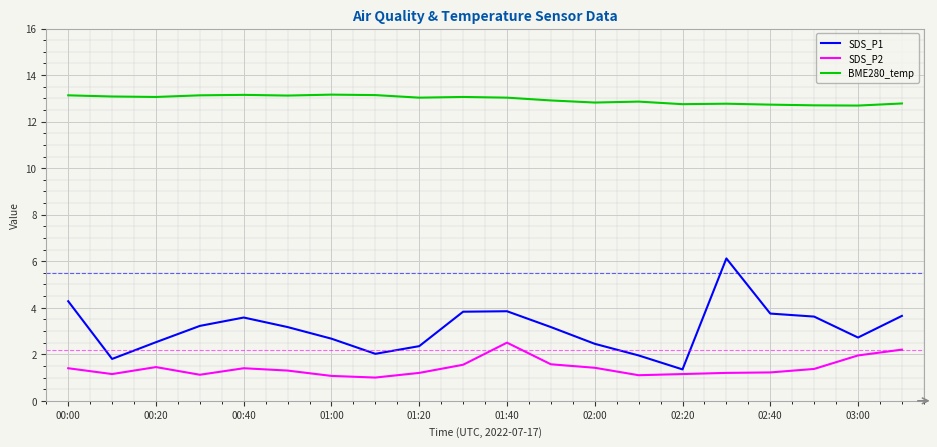

What is the difference between the maximum and minimum values in the SDS_P2 series?

1.5